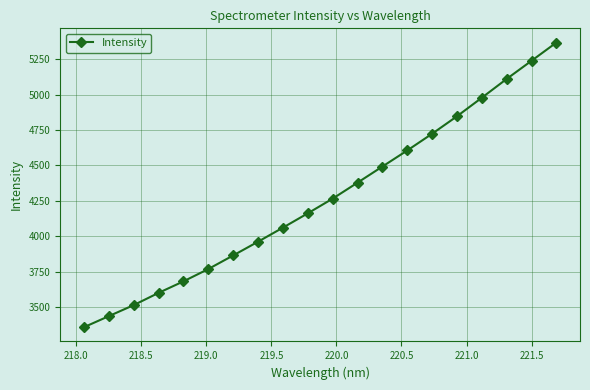

What is the maximum value shown in the chart?

5367.8